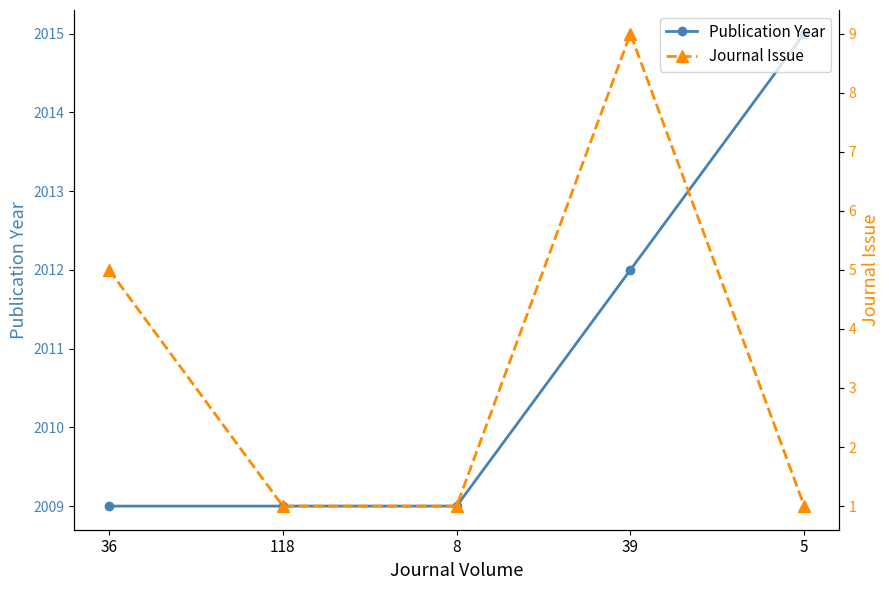

Where is the first local maximum for Journal Issue?

39